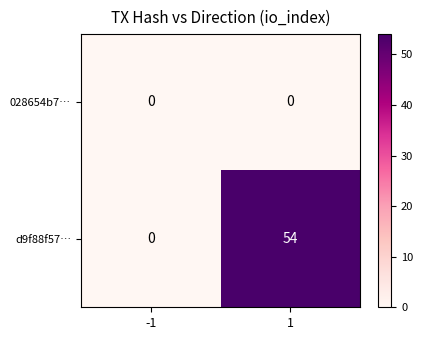

How many categories are shown in the chart?

2